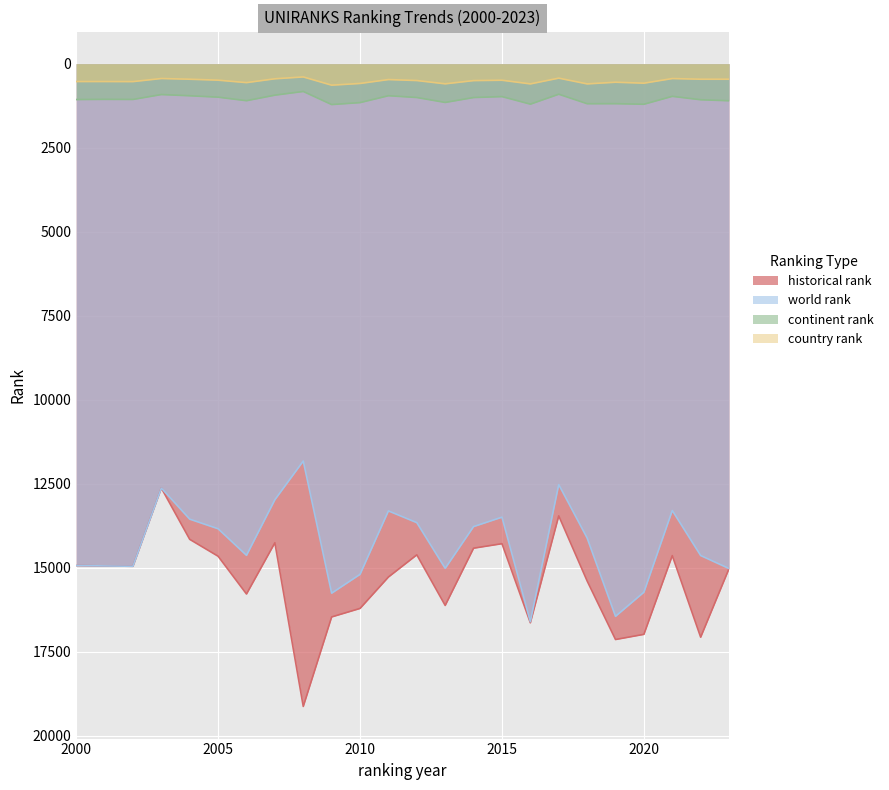

Which series changed the most between 2000 and 2008?

historical rank